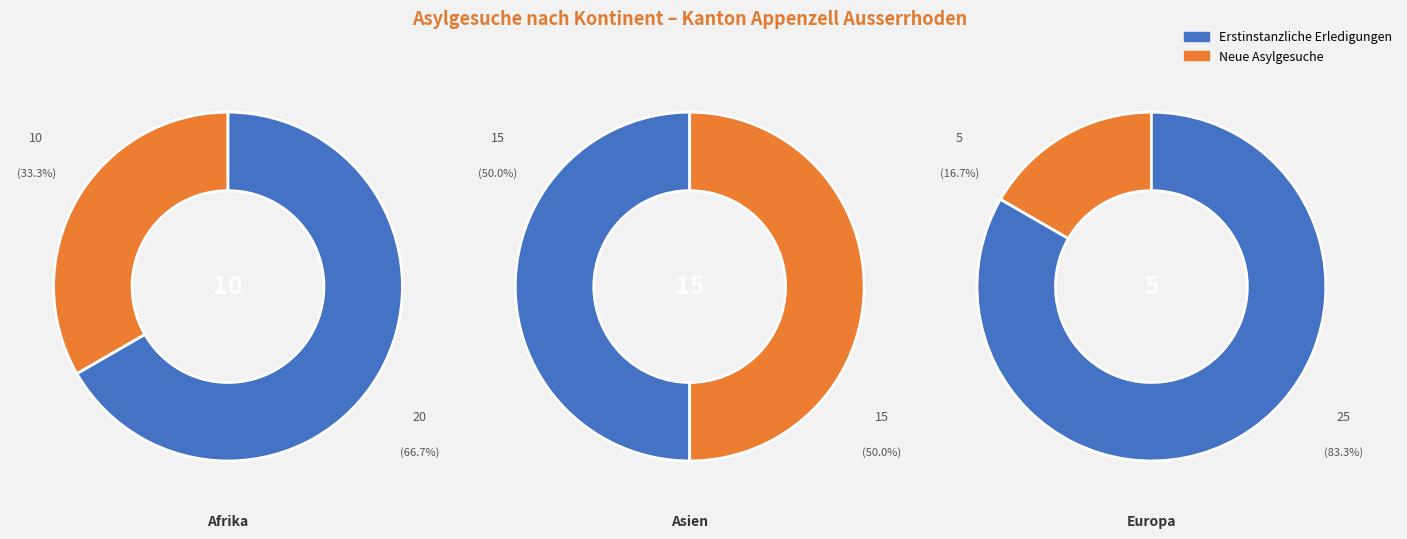

What percentage is NOT represented by Asien?

50.0%